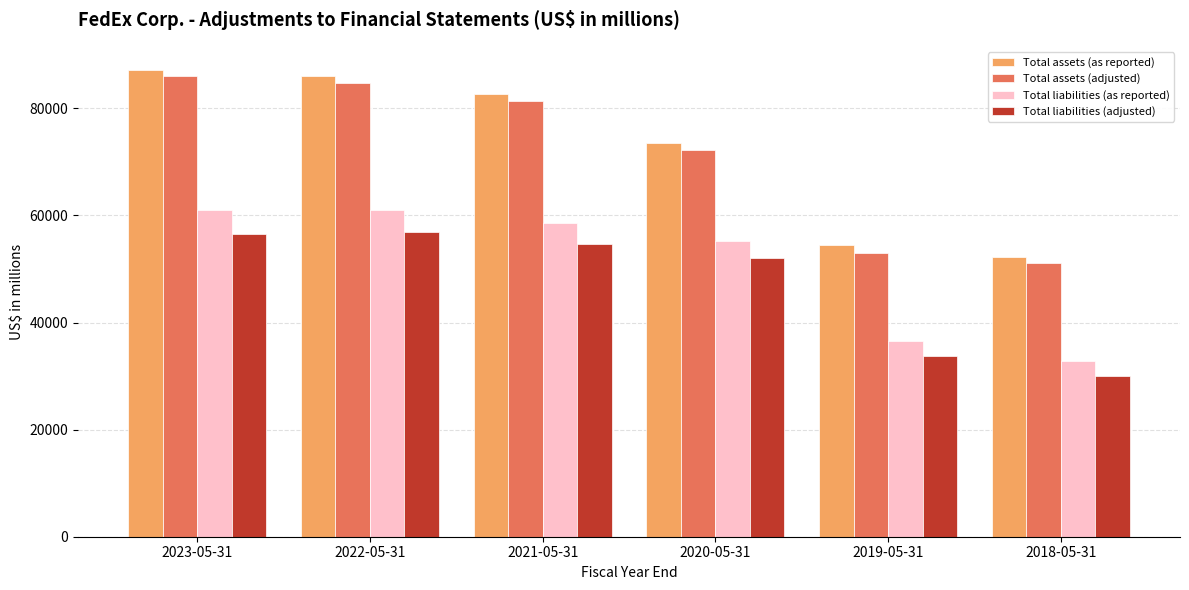

True or false: Total assets (adjusted) has a value of 72190 at 2020-05-31.

True